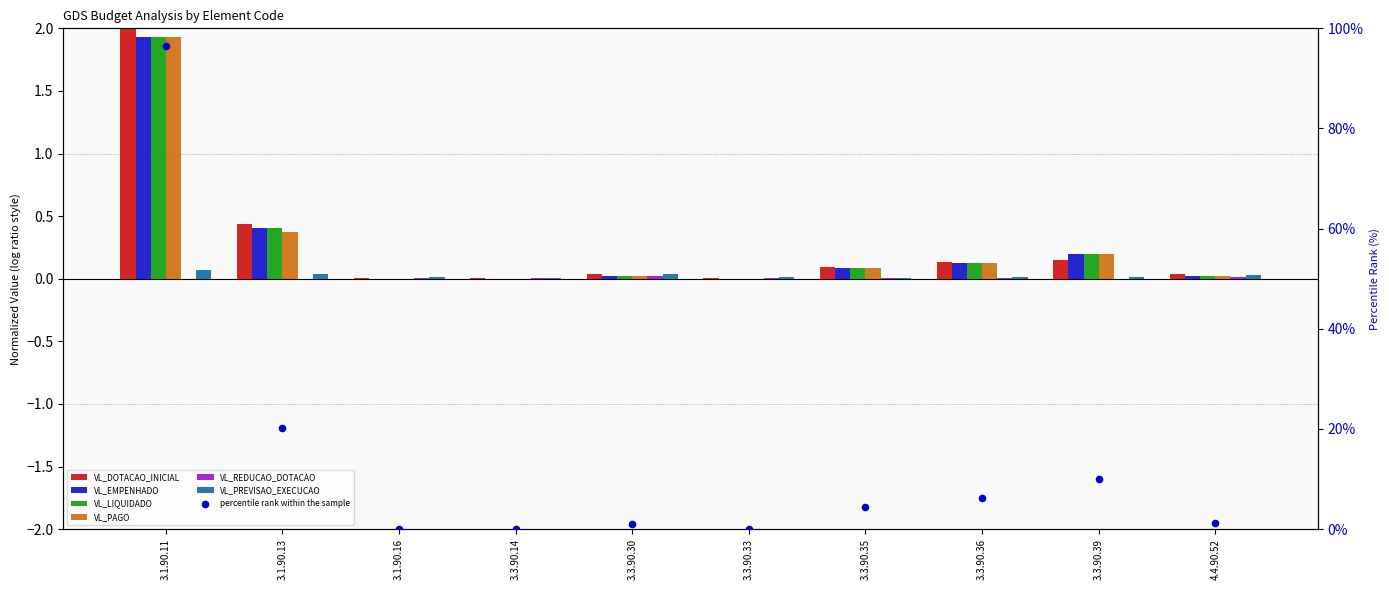

Which series has the largest total across all categories?

VL_DOTACAO_INICIAL